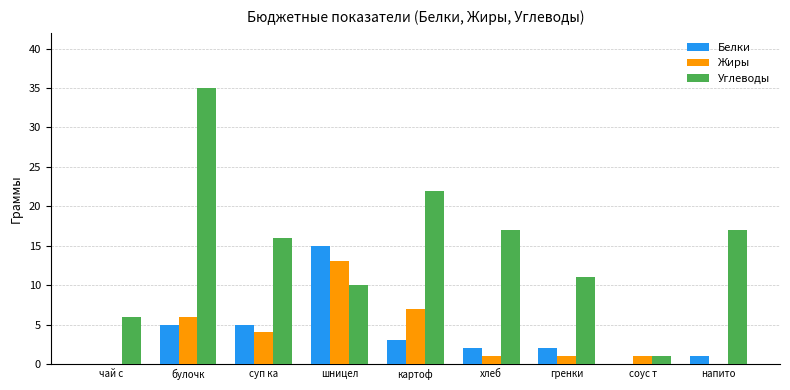

Which series changed the most between чай с  and соус т?

Углеводы